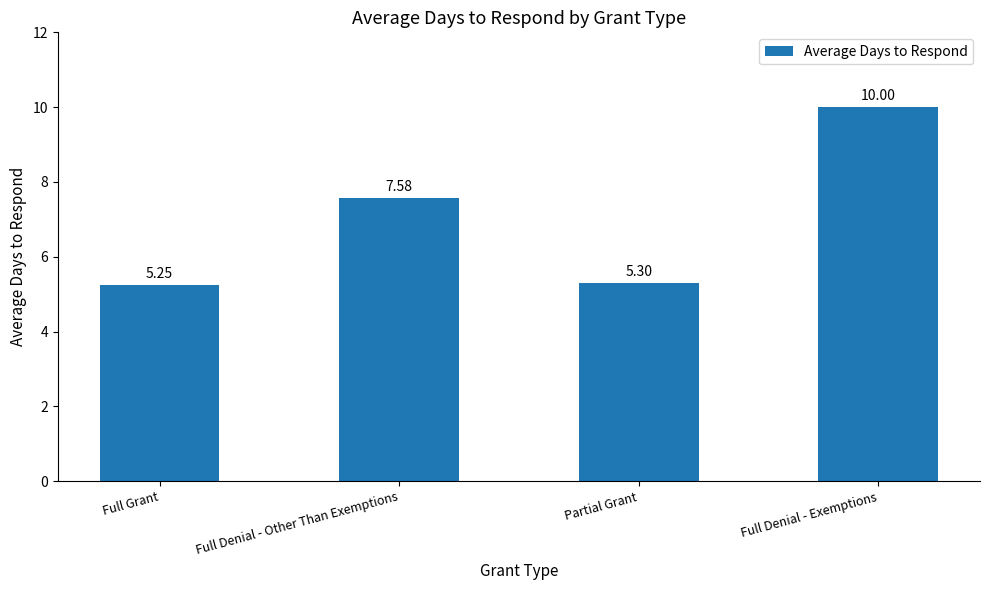

List the labels in order of value, largest first.

Full Denial - Exemptions, Full Denial - Other Than Exemptions, Partial Grant, Full Grant